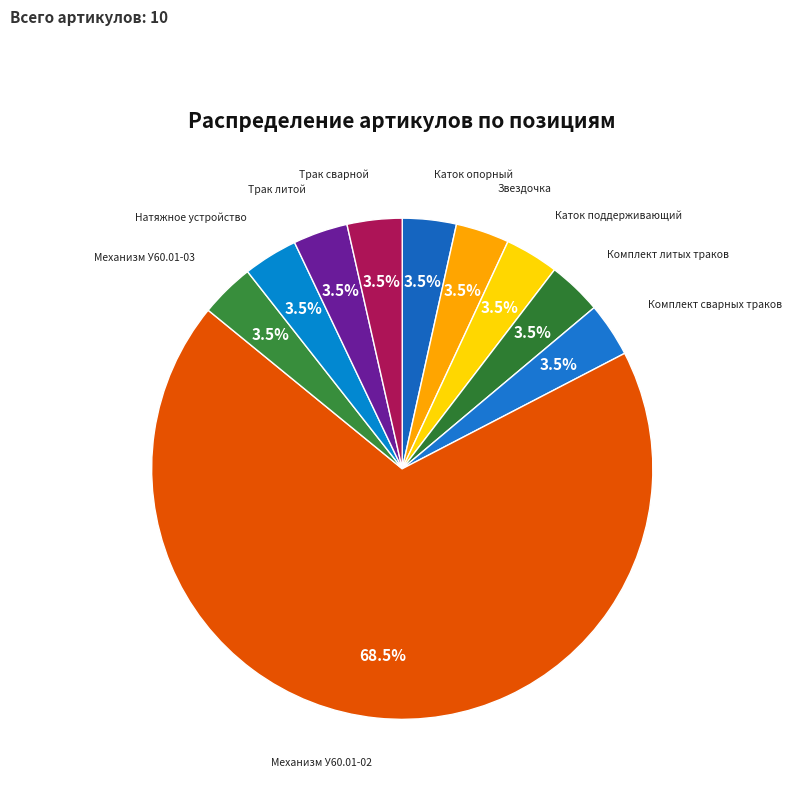

Is the sum of Комплект сварных траков and Трак сварной greater than half?

No